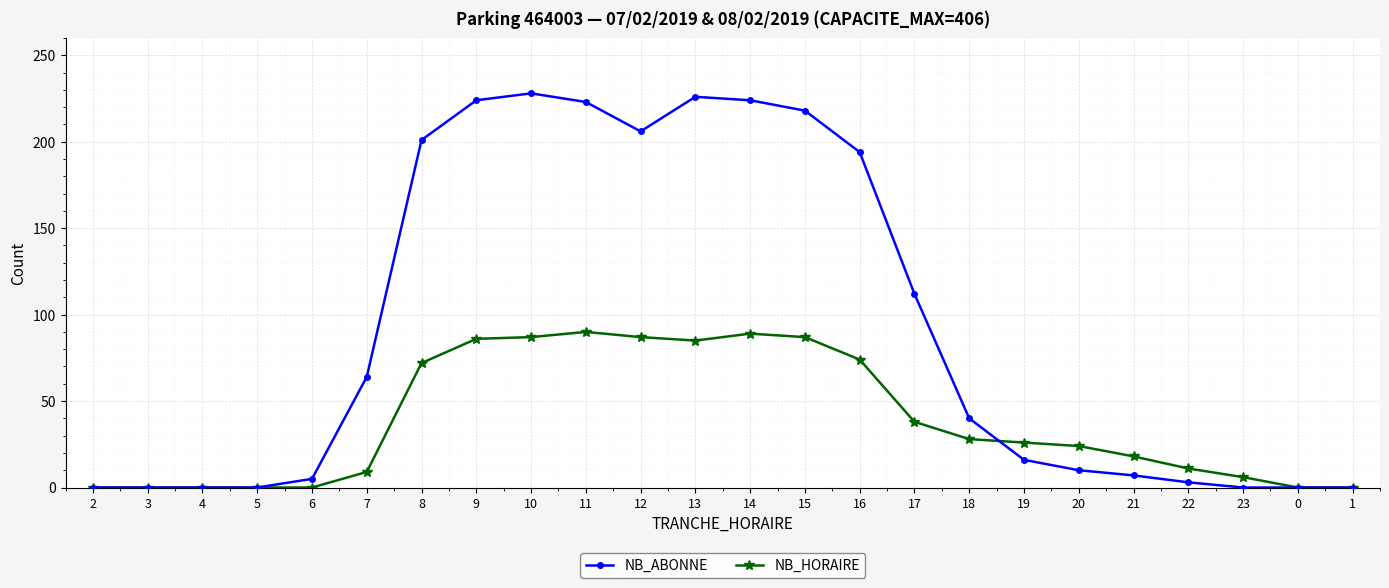

True or false: NB_ABONNE has more than 1 points higher than both neighbors.

True